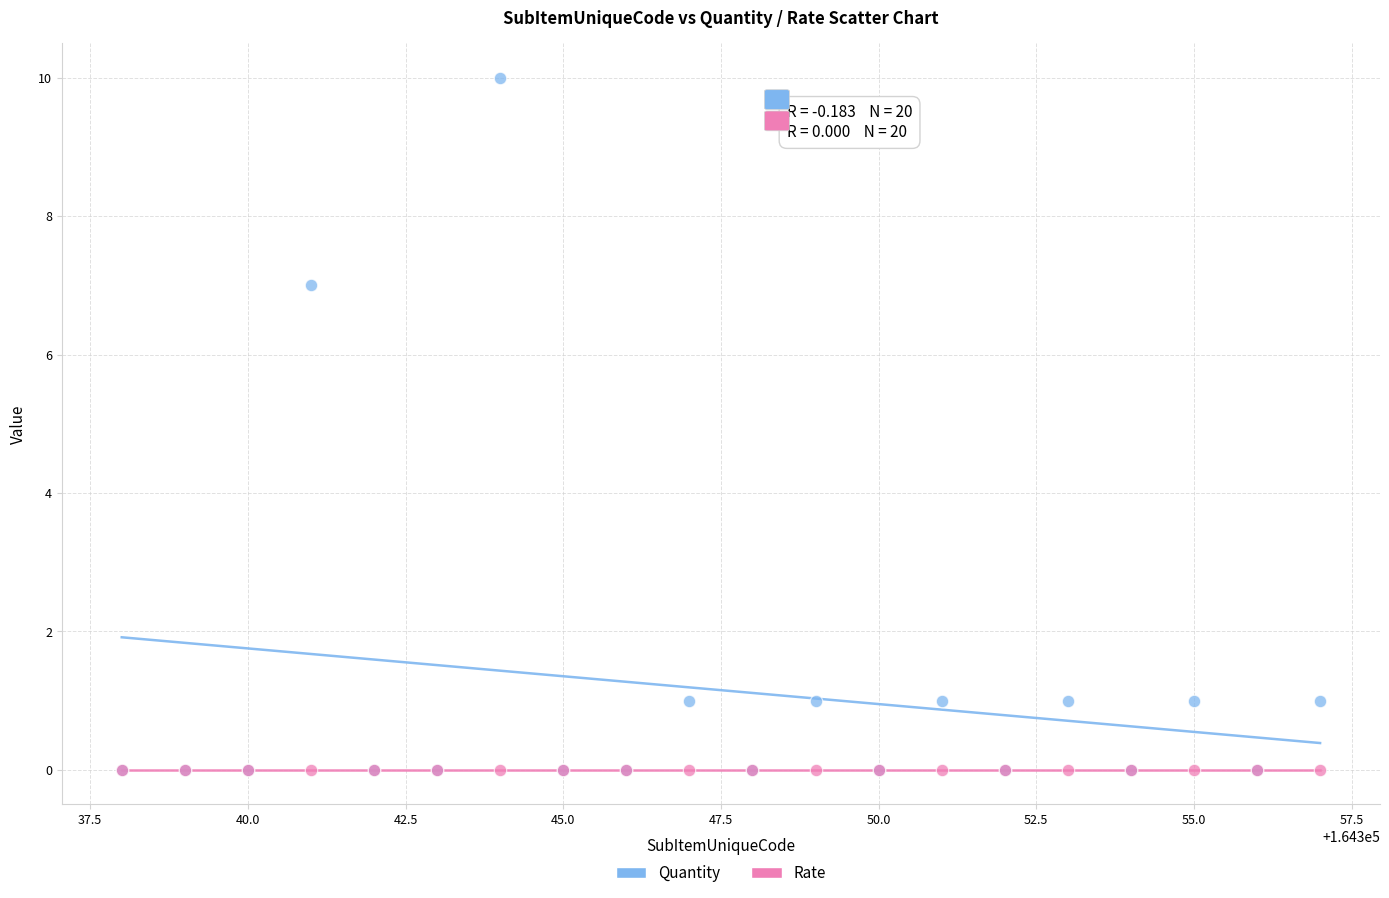

In the Quantity series, what Y value is closest to 5?

7